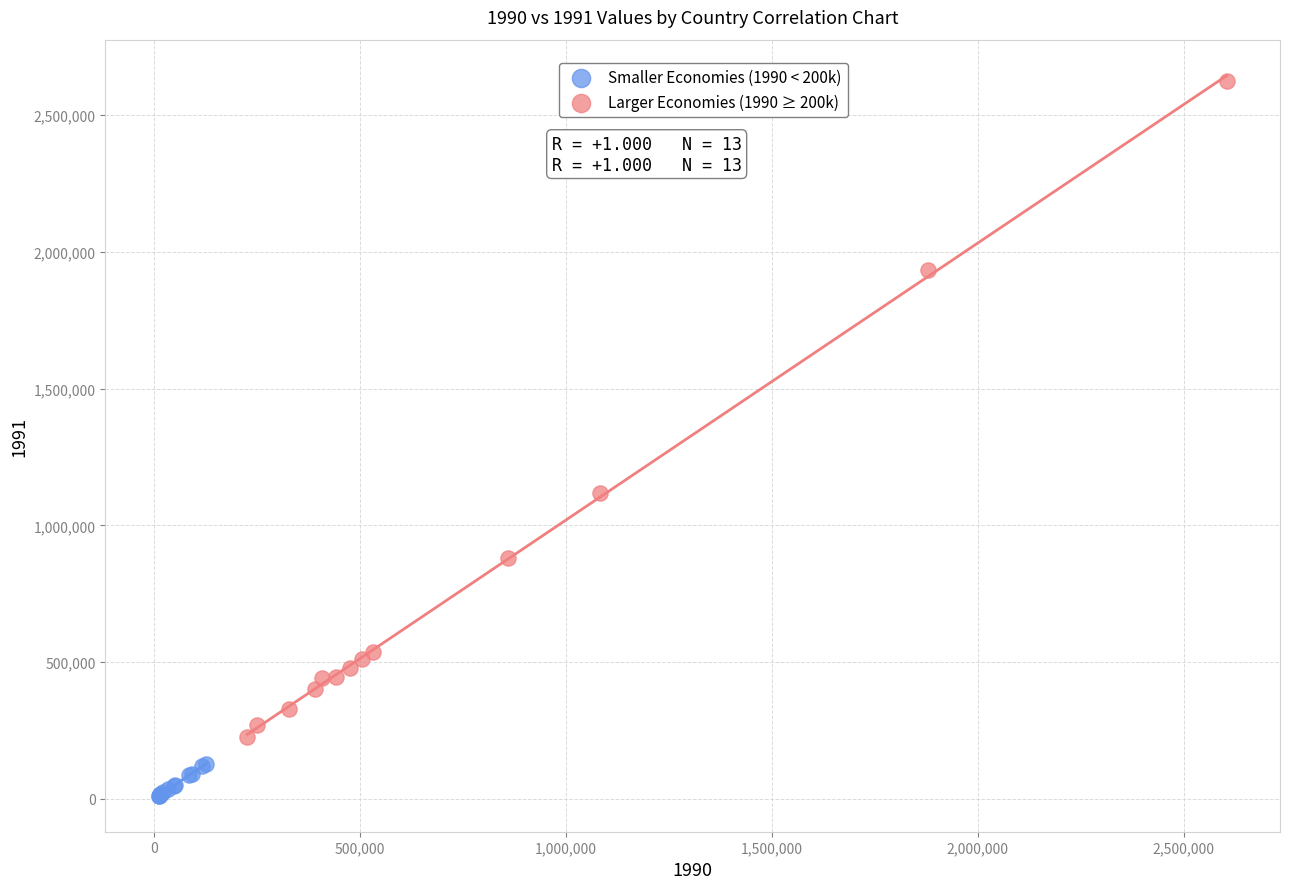

Which series contains the lowest Y value?

Smaller Economies (1990 < 200k)